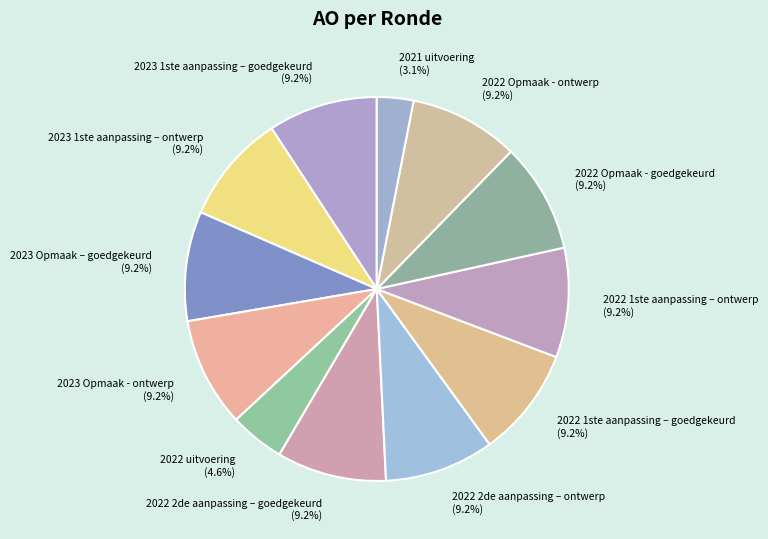

What is the total percentage of 2022 2de aanpassing – goedgekeurd and 2022 uitvoering?

13.8%